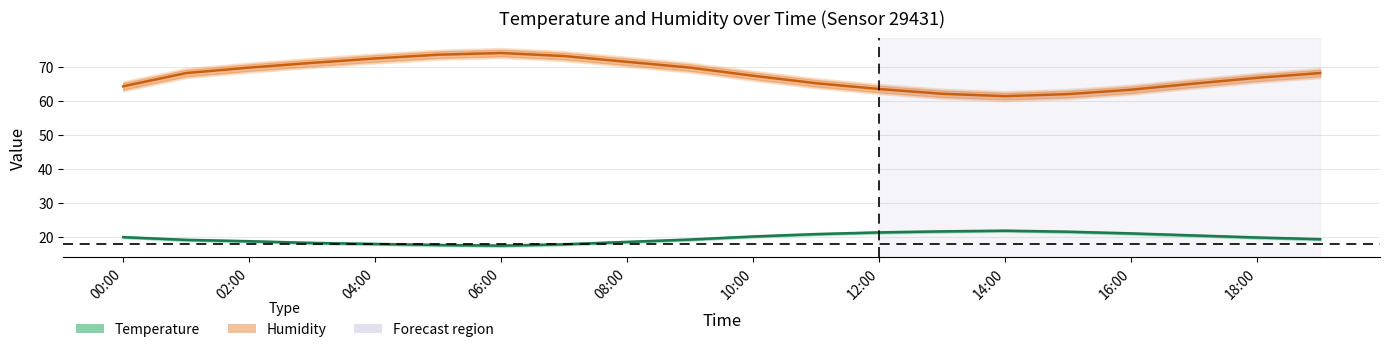

Which category has the lowest value in the humidity (line) series?

14:00